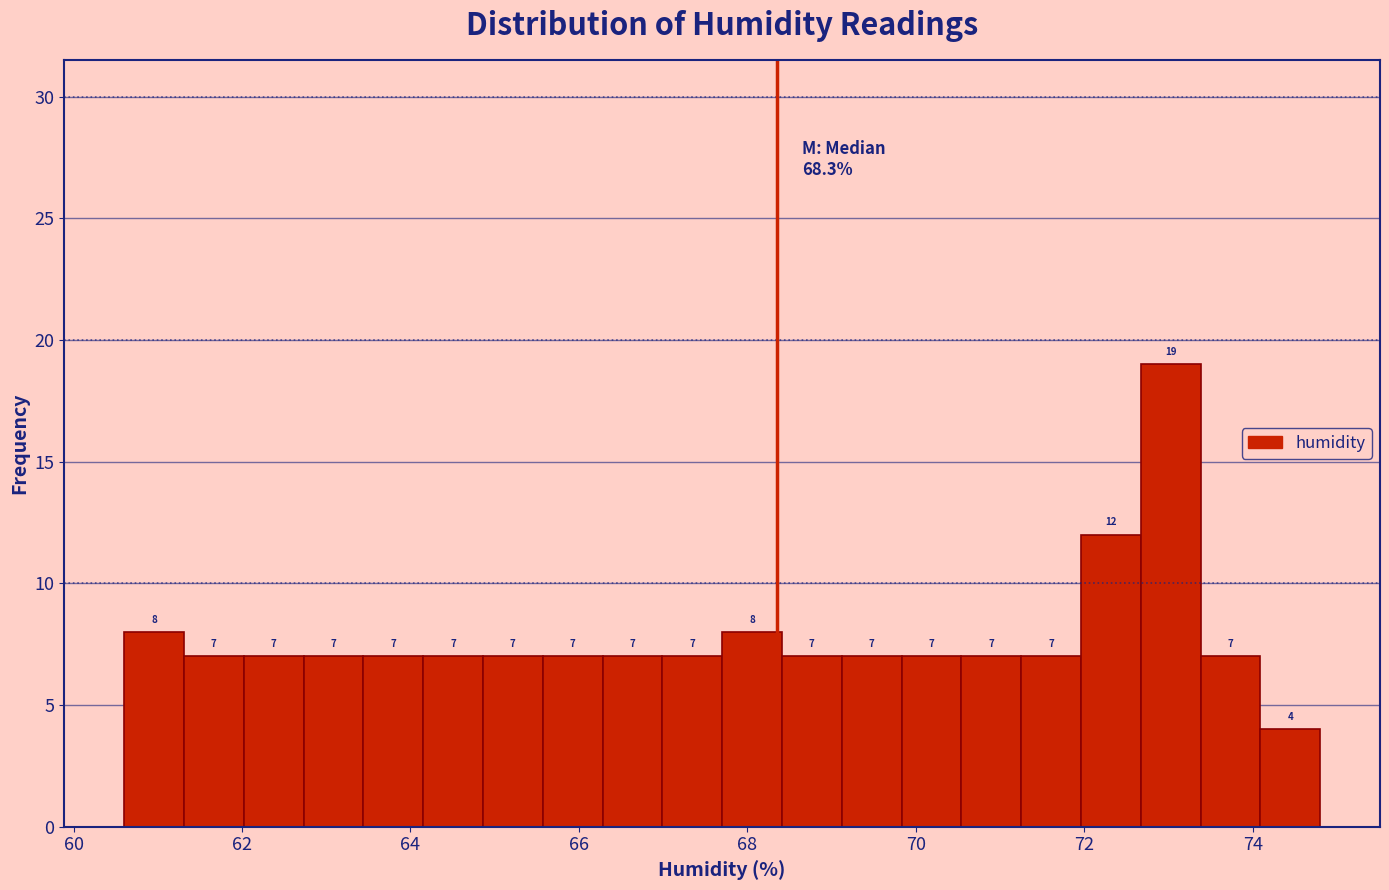

Read against the x-axis, roughly where is the centre of the tallest bar?

73.0